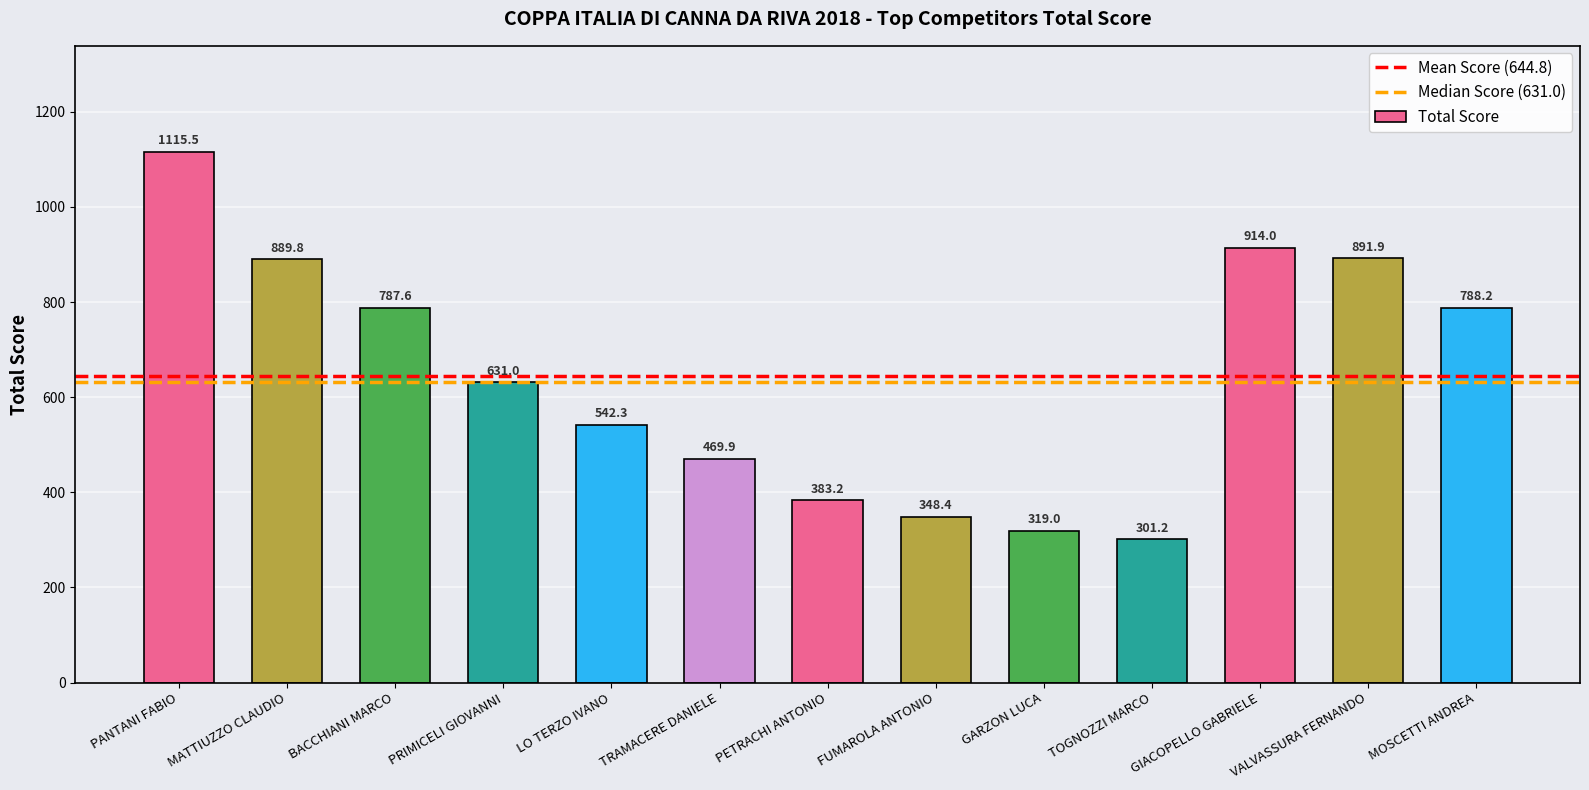

The chart shows a value of 540.6 at TOGNOZZI MARCO. True or false?

False